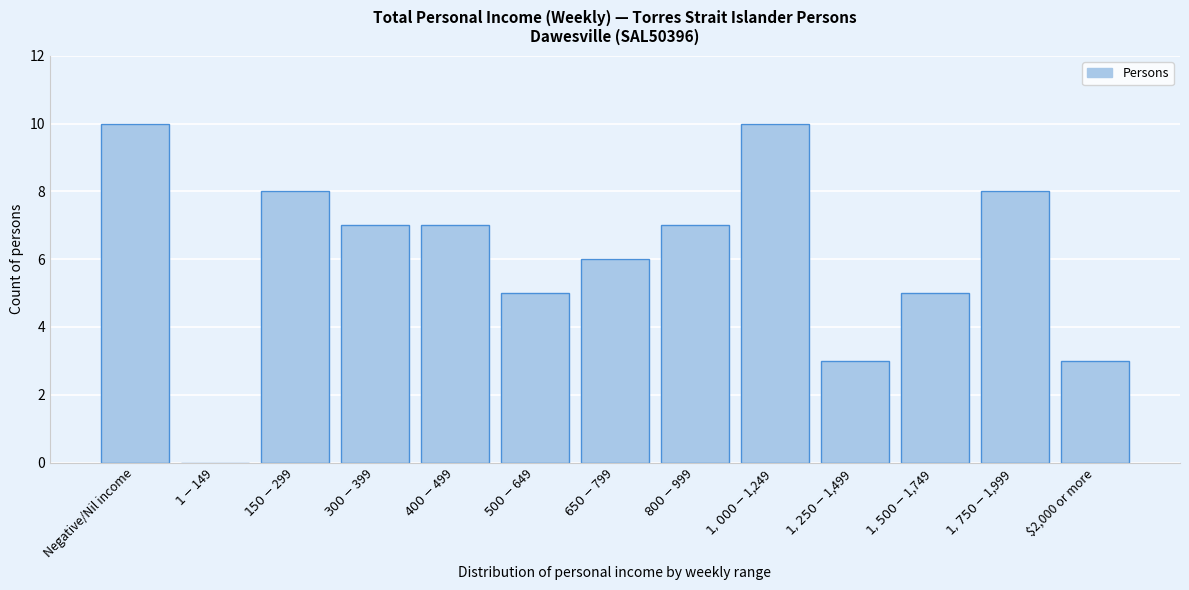

Is it true that the value at $2,000 or more is 3?

True